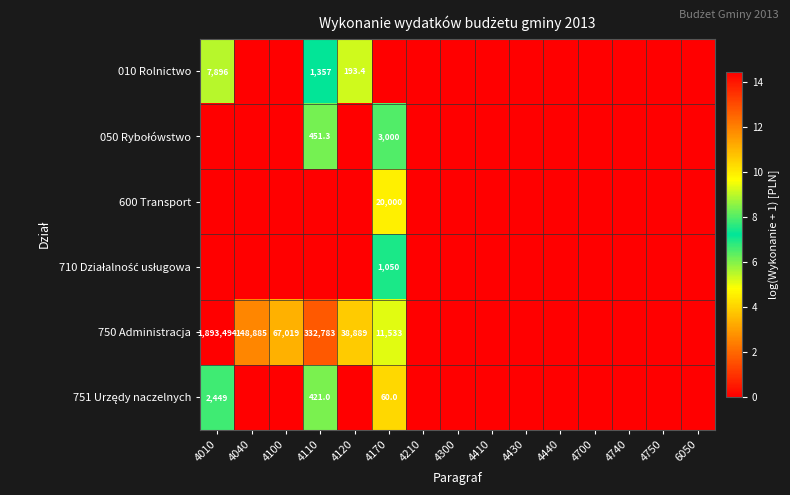

Is it true that 750 Administracja equals 11533.0 at 4170?

True